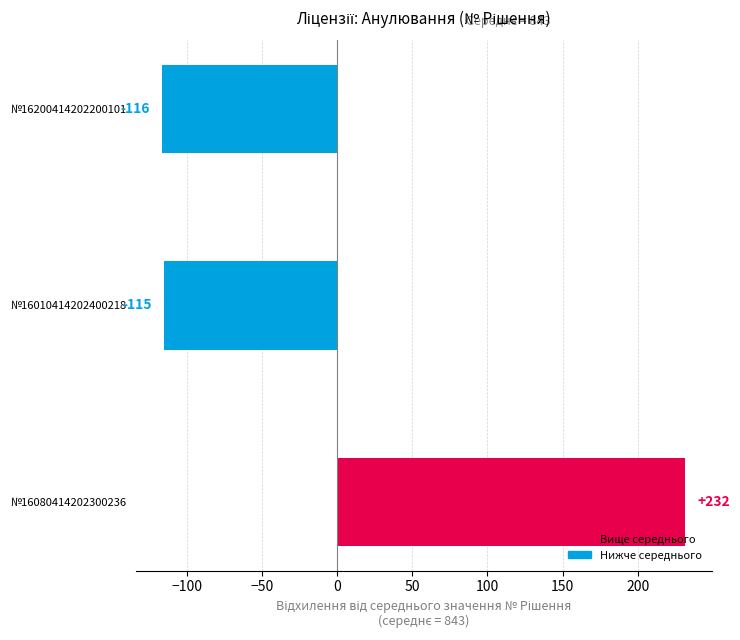

The chart shows a value of 231.7 at №16080414202300236. True or false?

True